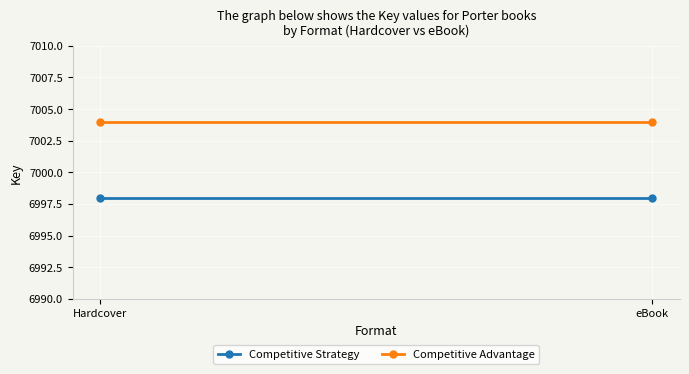

List the series in order of their overall mean, highest first.

Competitive Advantage, Competitive Strategy